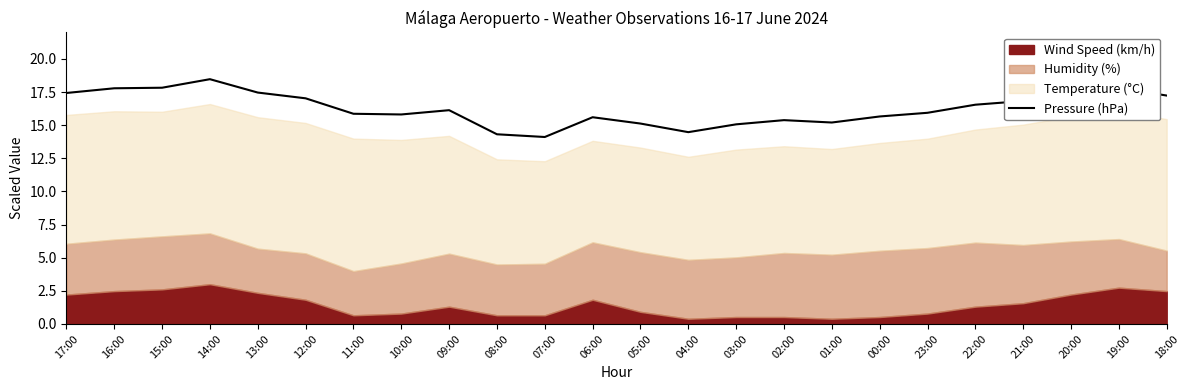

The chart shows a value of 5.6 at 07:00. True or false?

False